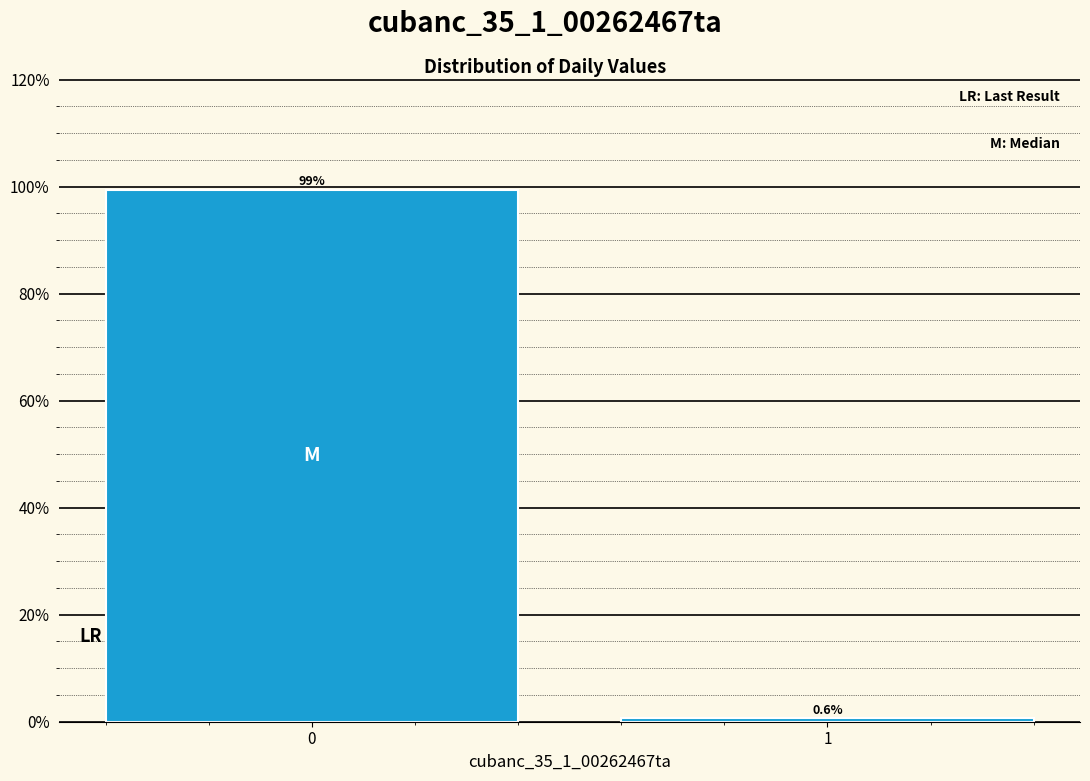

Reading left to right, transcribe all the data shown in this chart.

99.4	0.6